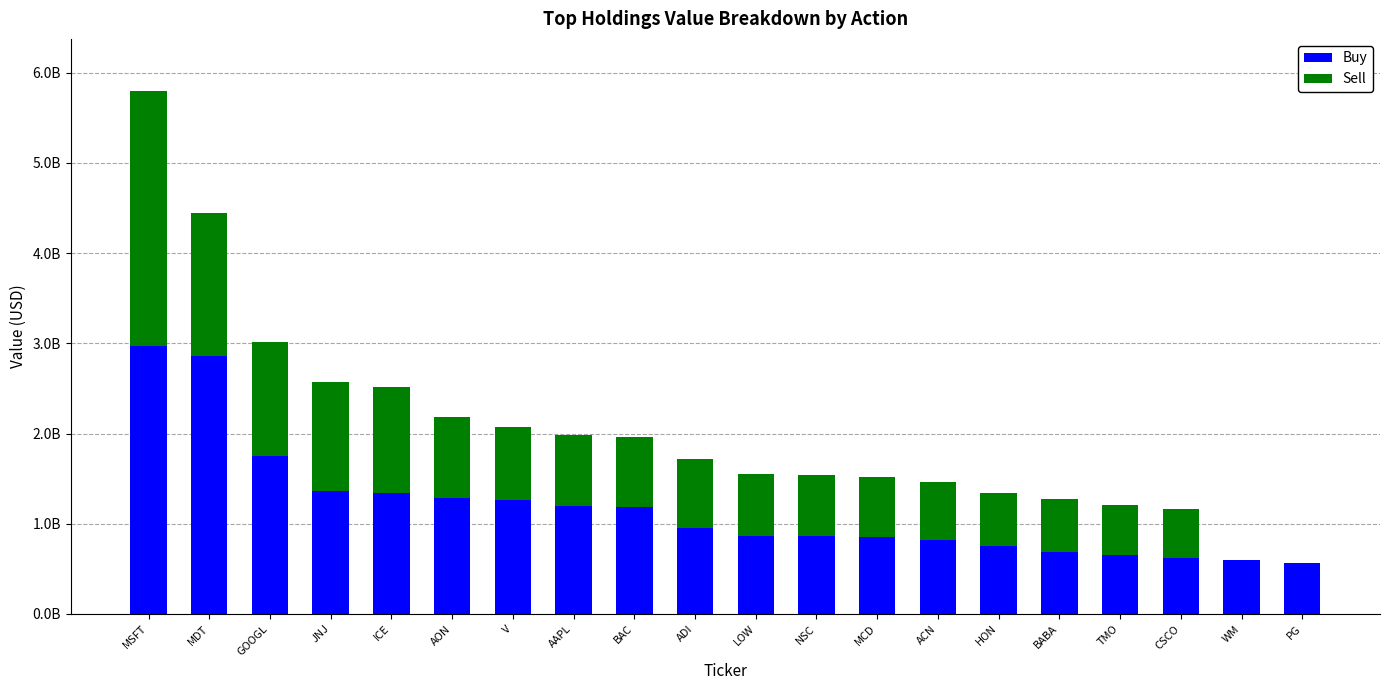

The Sell series shows 2097894843 at JNJ. True or false?

False